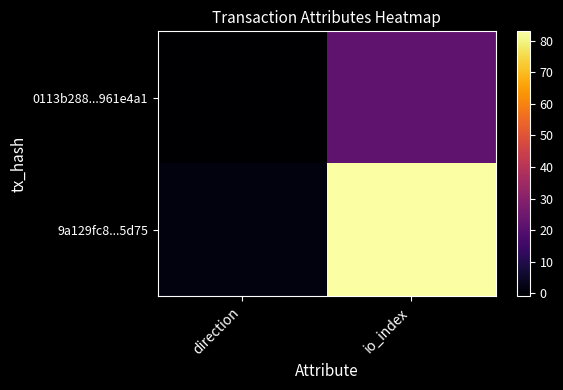

Which category has the lowest value across all series?

direction